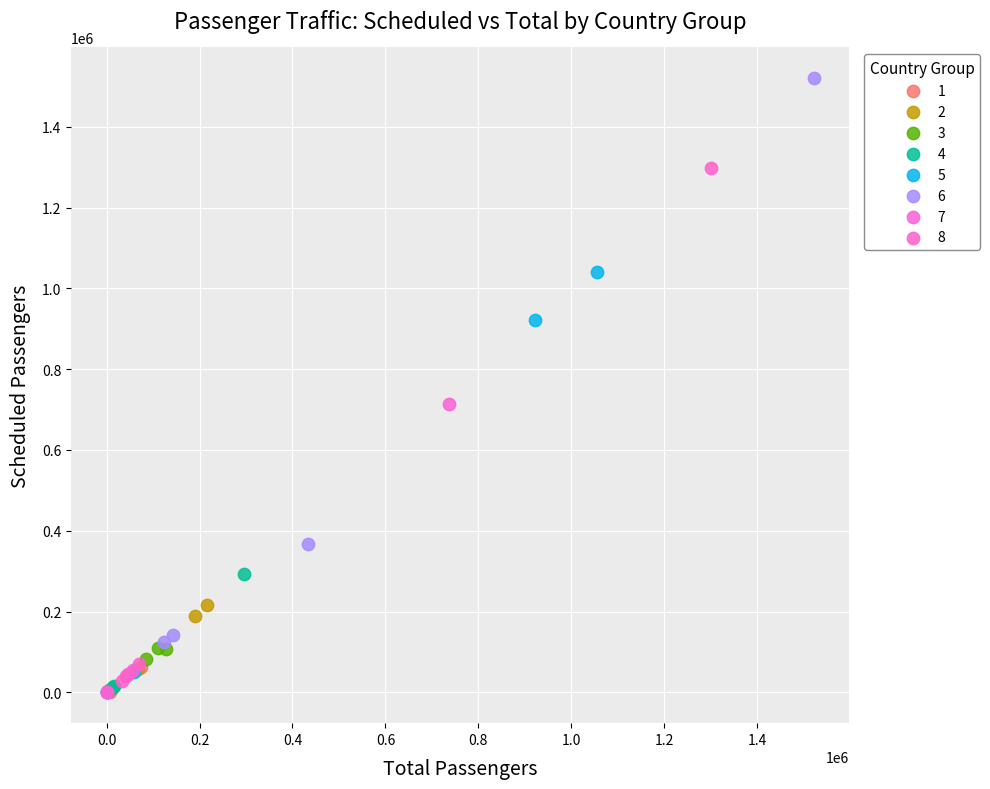

Which series reaches the maximum Y coordinate?

6